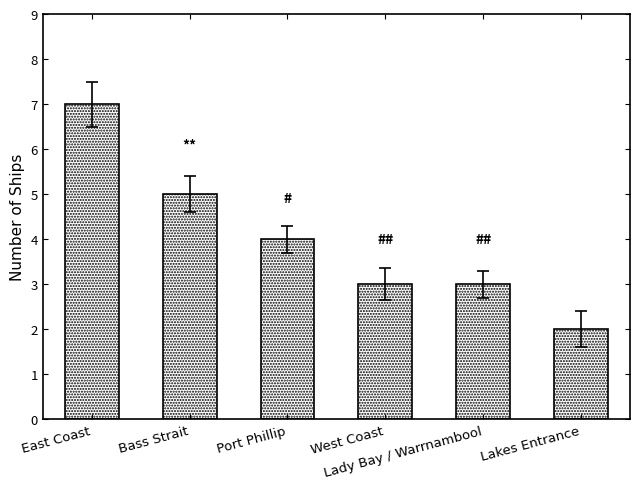

What is the value of the 2nd bar from the left?

5